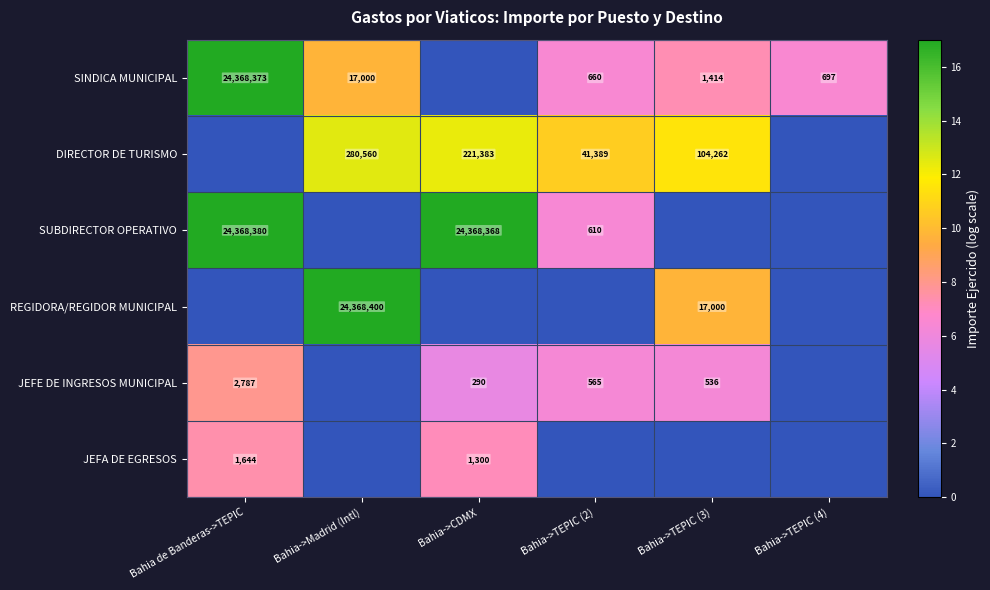

What is the total value across all series at Bahia->TEPIC (2)?

29.9